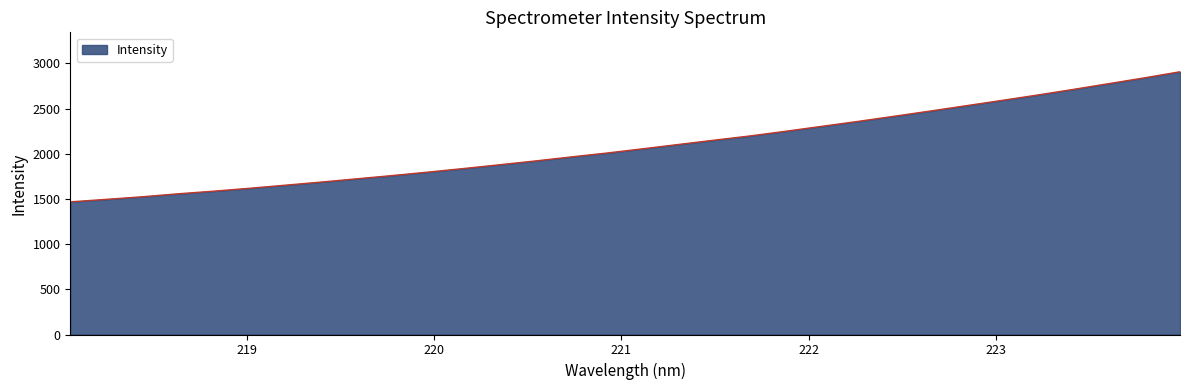

What is the minimum value shown in the chart?

1467.9